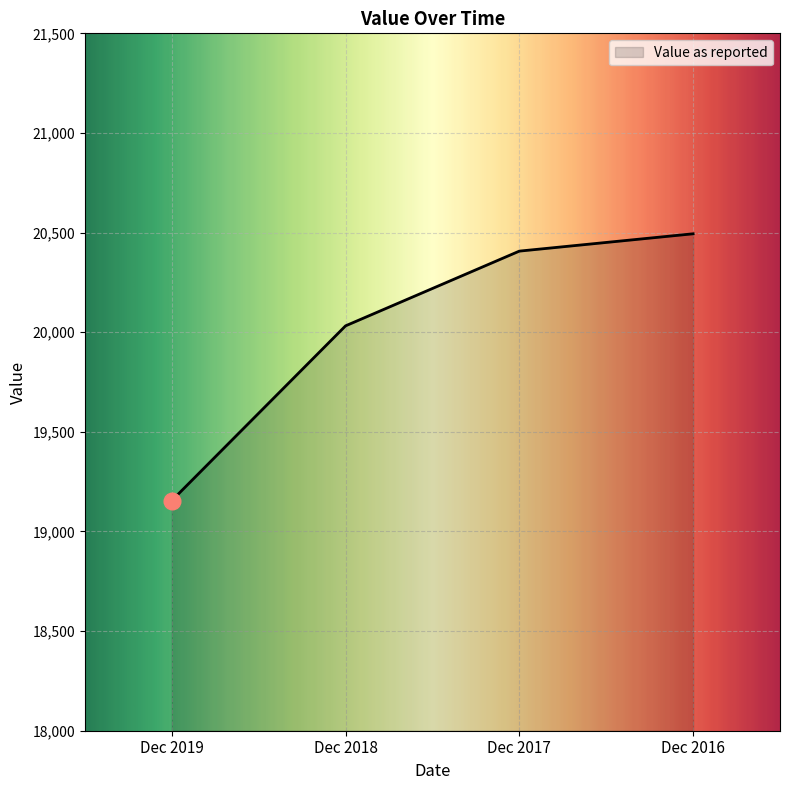

True or false: there are more than 2 points higher than both neighbors.

False